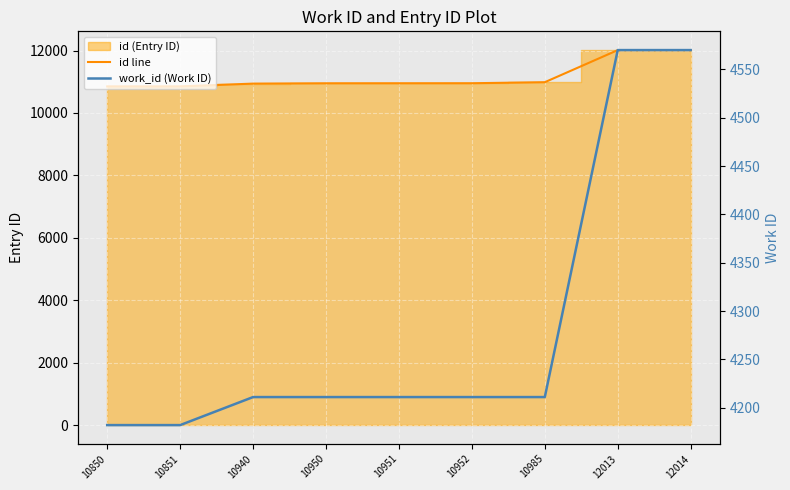

True or false: id line has a value of 16546 at 10950.

False